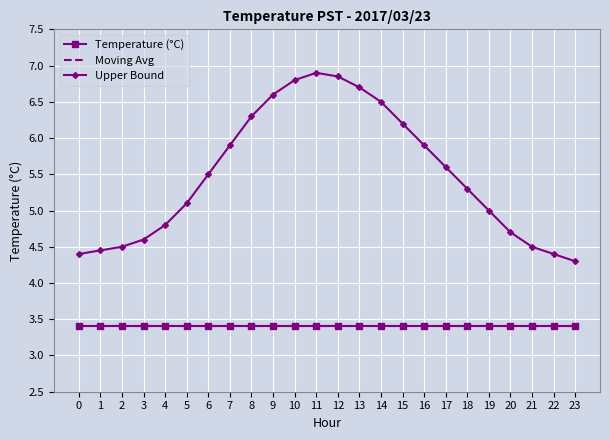

The Moving Avg series shows 1.2 at 8. True or false?

False